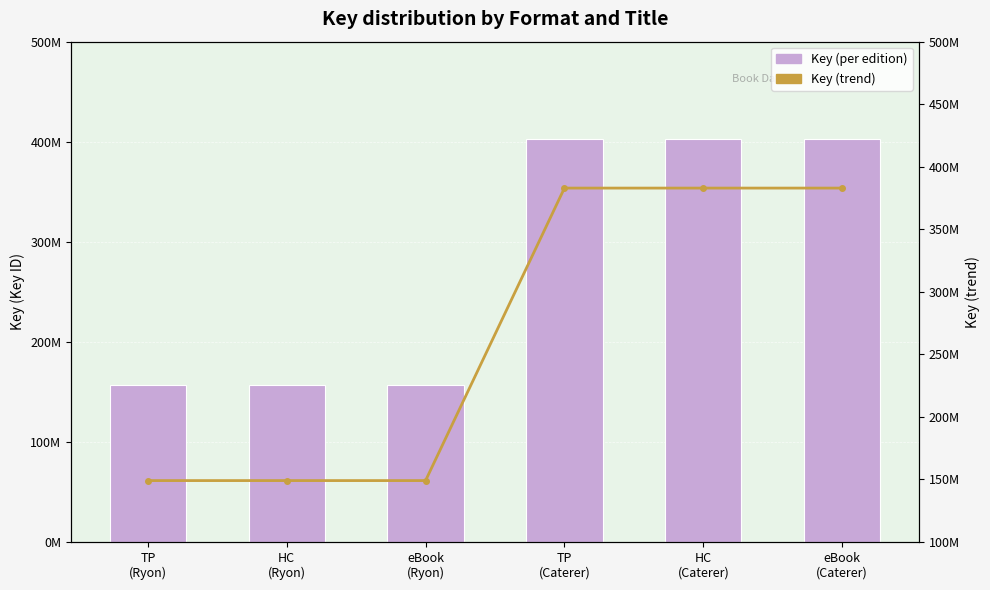

What position from the left is TP
(Caterer)?

4